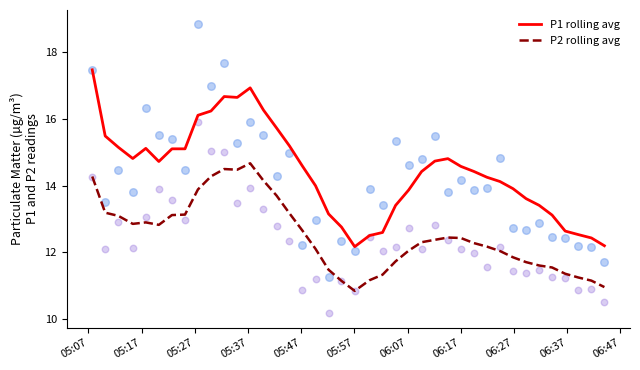

Which series has the largest total across all categories?

P1 rolling avg